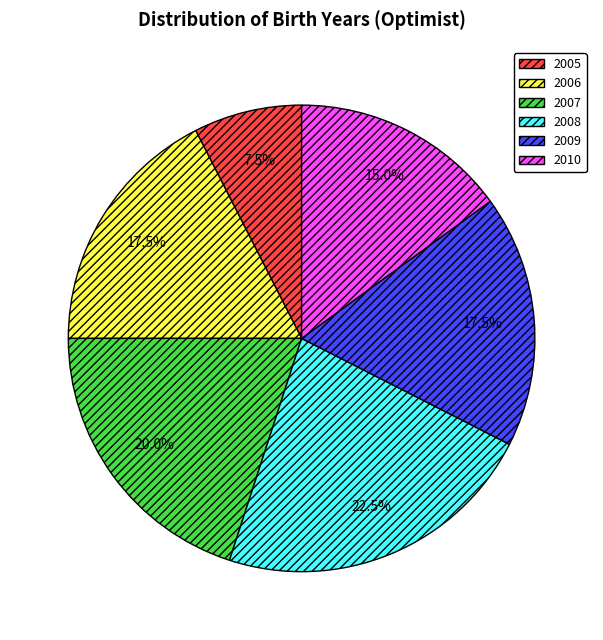

What is the smallest slice in the pie chart?

2005